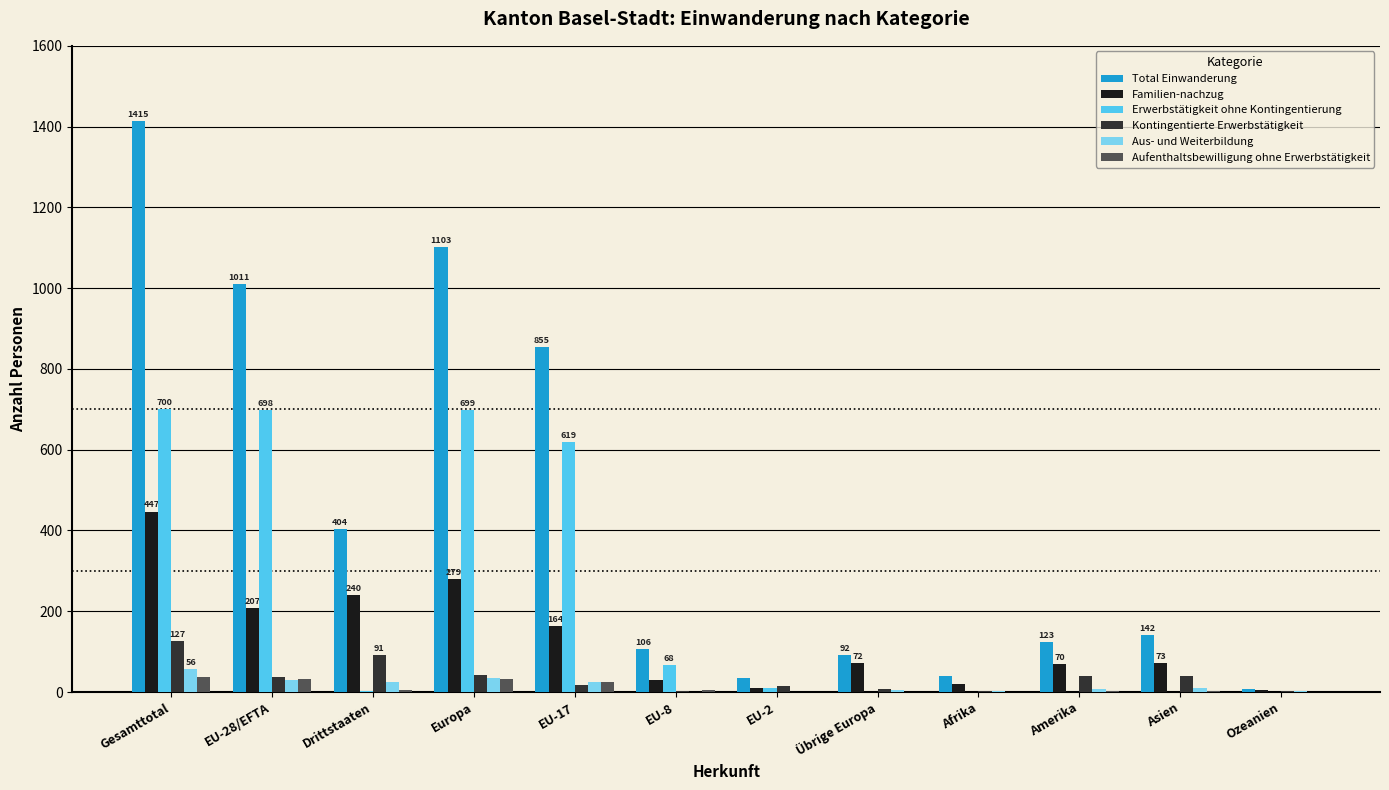

Where does the Aus- und Weiterbildung series first go above 10?

Gesamttotal